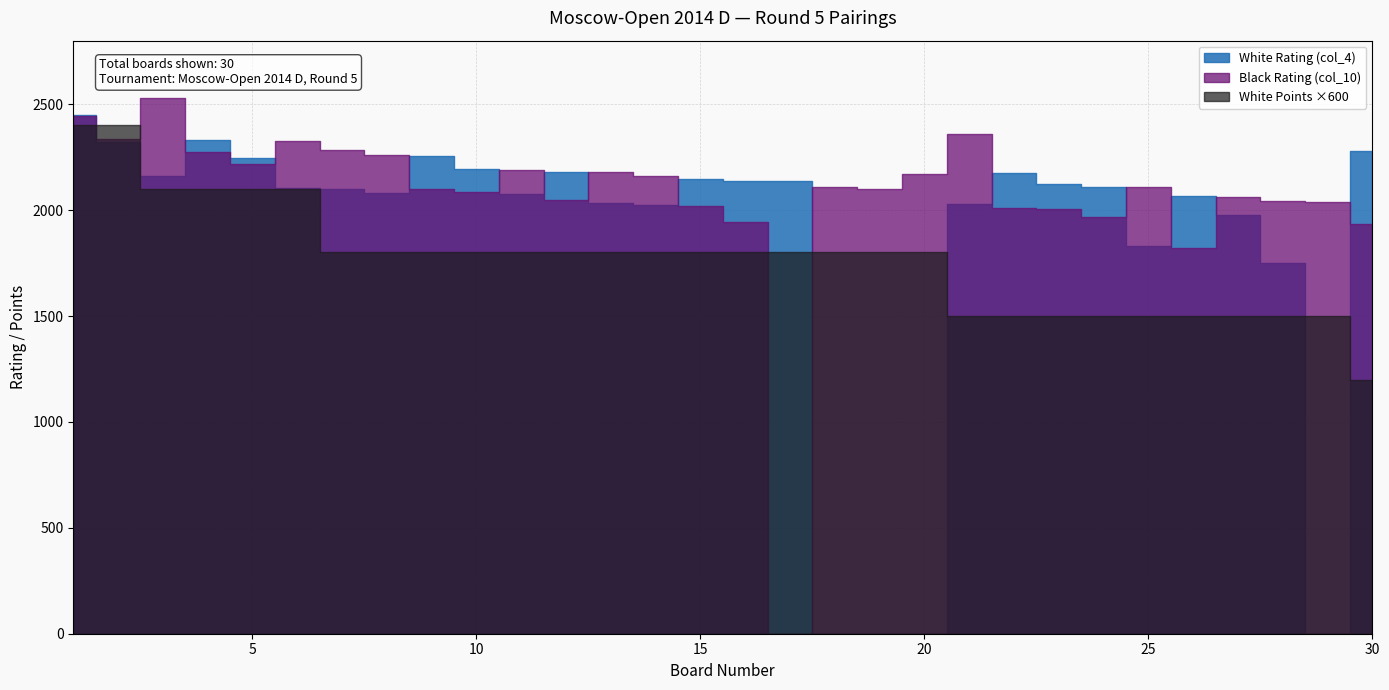

How many categories are shown in the chart?

30